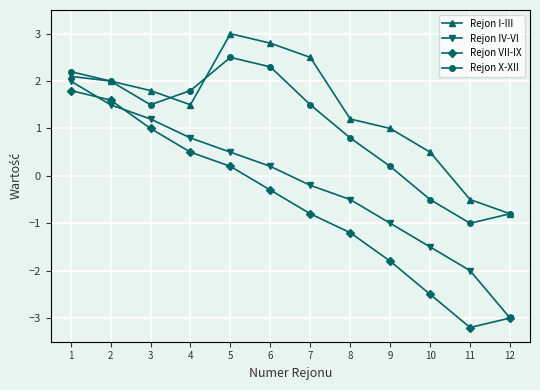

What is the spread (max minus min) of values at 5?

2.8